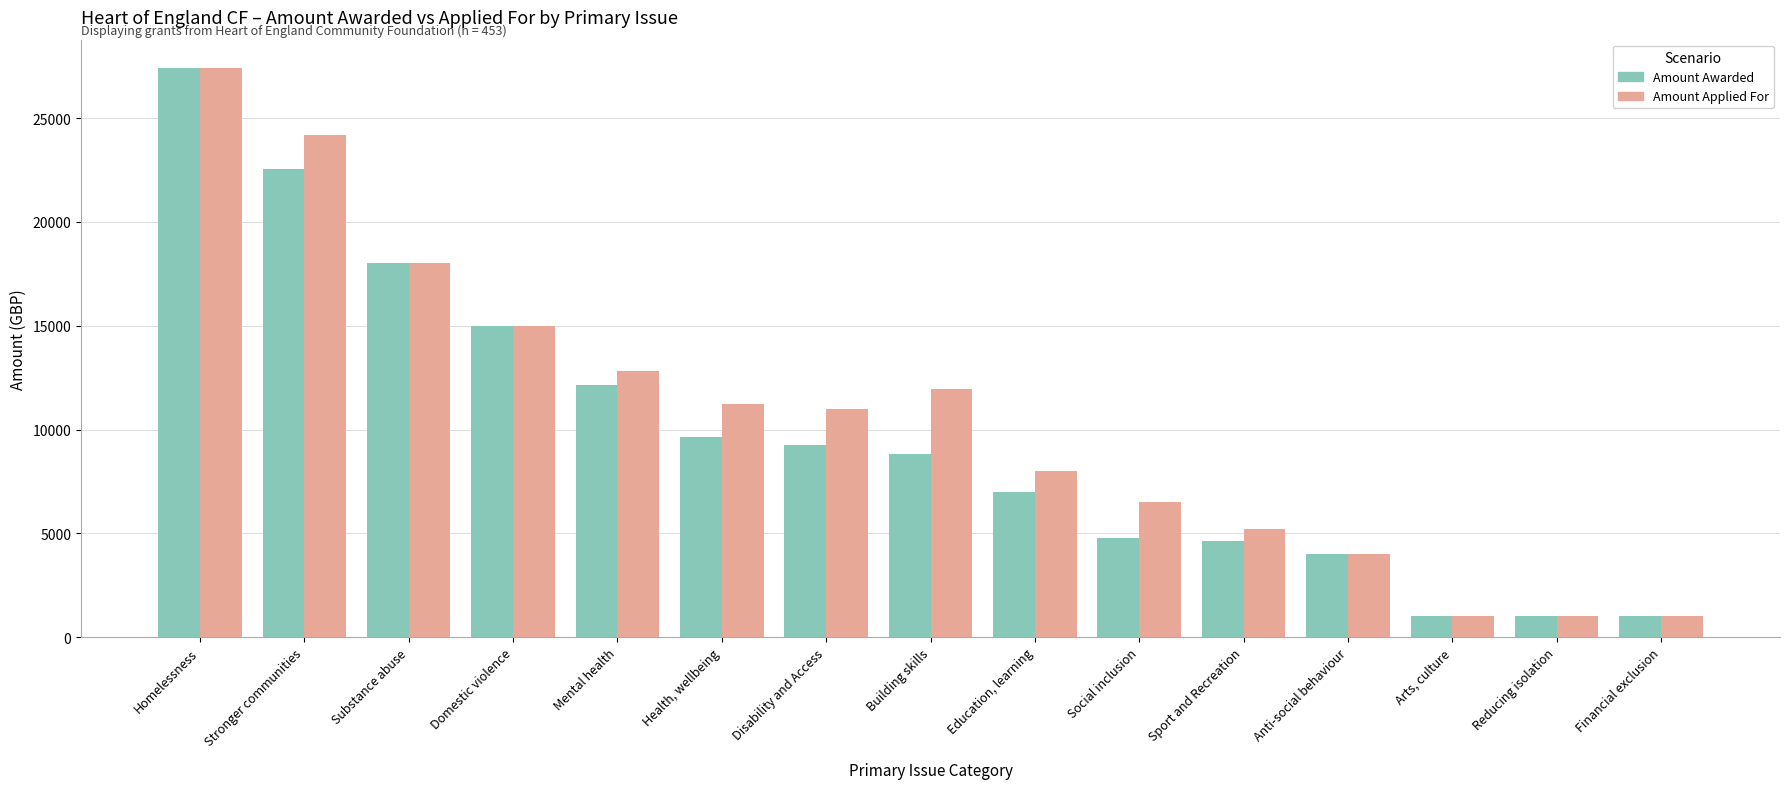

Reading left to right, extract all data points from this chart.

Amount Awarded: 27410.0	22535.6	18000.0	15000.0	12135.0	9641.6	9260.1	8847.0	6997.0	4780.0	4610.0	3984.0	1000.0	1000.0	1000.0
Amount Applied For: 27410.0	24176.2	18000.0	15000.0	12803.6	11241.6	10998.1	11957.0	7997.0	6530.0	5210.0	3984.0	1000.0	1000.0	1000.0